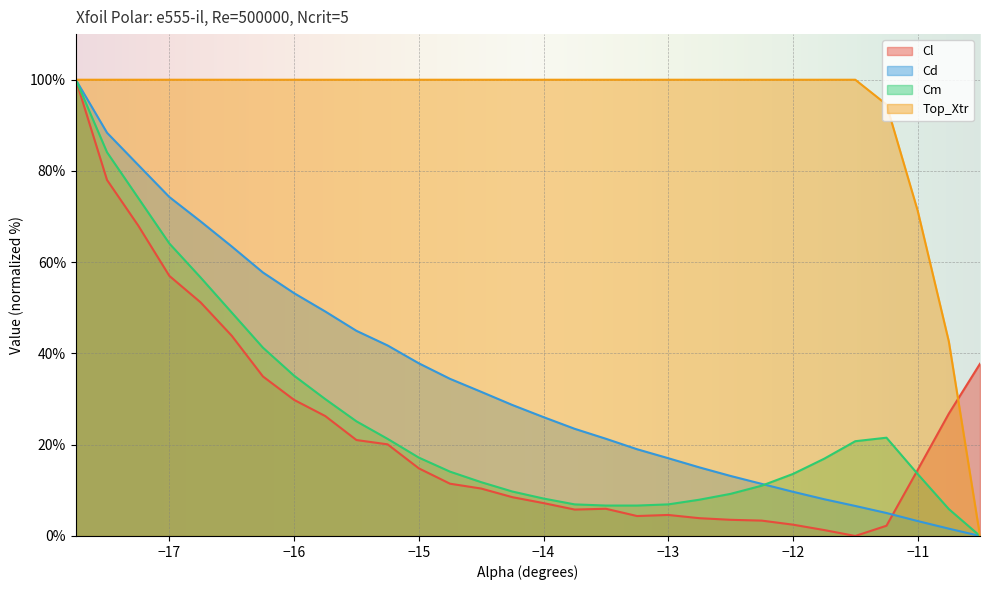

How many lines are shown in the chart?

4